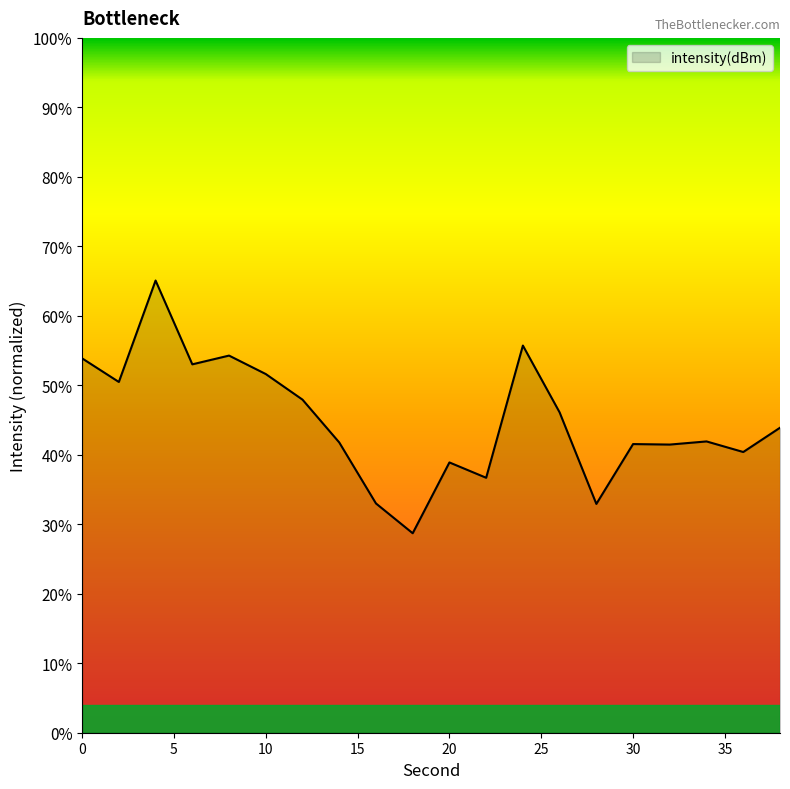

What is the minimum value shown in the chart?

28.7